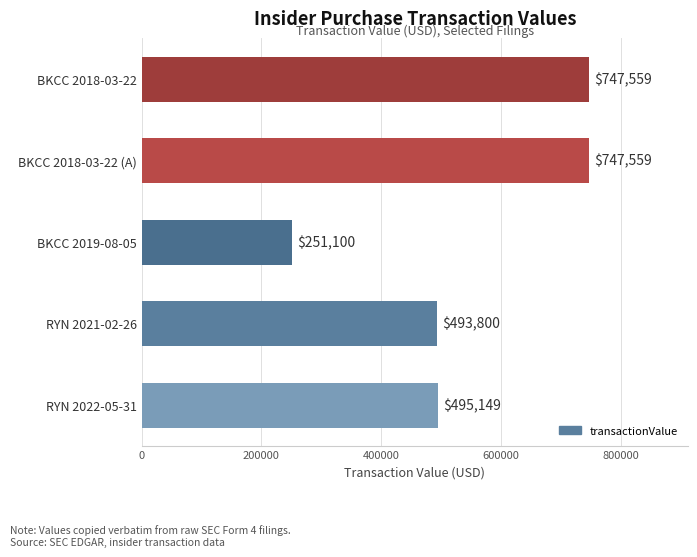

How many distinct data groups are displayed?

1